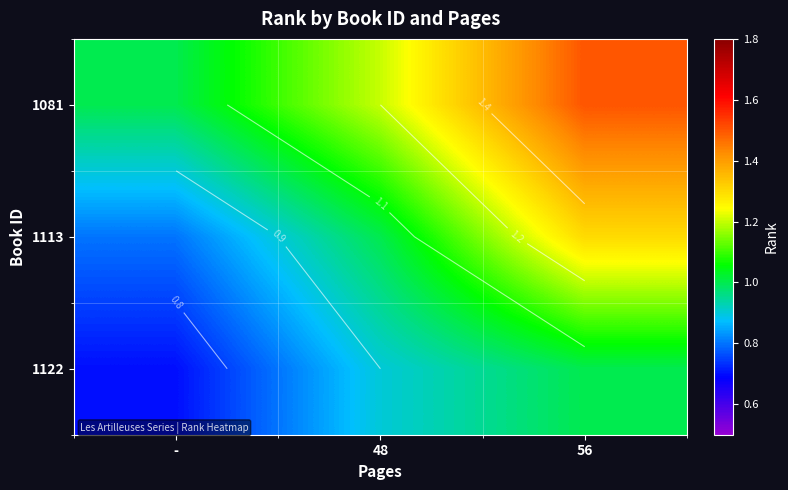

At which label does 1081 reach its peak?

56